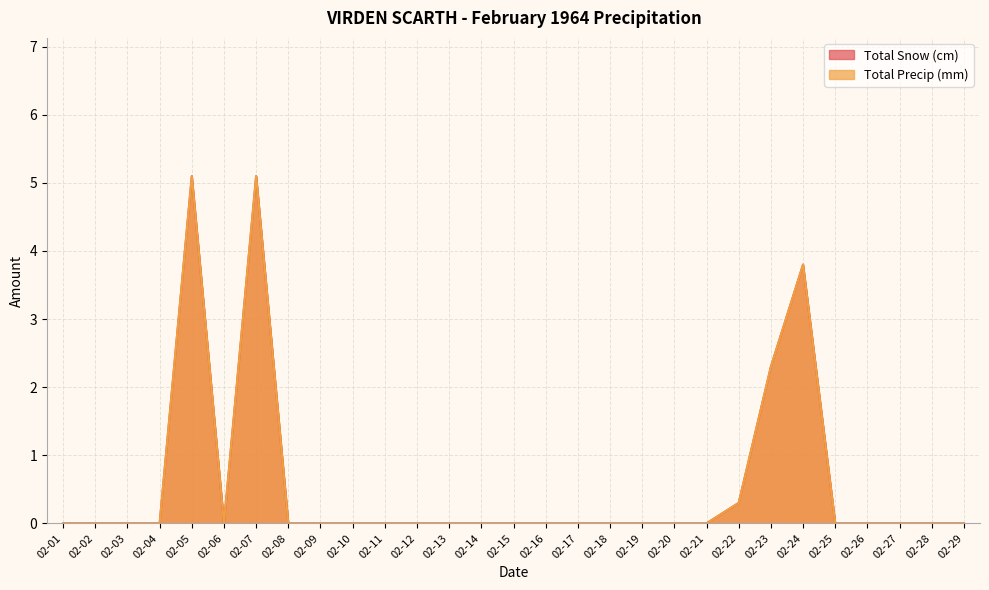

Reading left to right, transcribe all the data shown in this chart.

Total Snow (cm): 0.0	0.0	0.0	0.0	5.1	0.0	5.1	0.0	0.0	0.0	0.0	0.0	0.0	0.0	0.0	0.0	0.0	0.0	0.0	0.0	0.0	0.3	2.3	3.8	0.0	0.0	0.0	0.0	0.0
Total Precip (mm): 0.0	0.0	0.0	0.0	5.1	0.0	5.1	0.0	0.0	0.0	0.0	0.0	0.0	0.0	0.0	0.0	0.0	0.0	0.0	0.0	0.0	0.3	2.3	3.8	0.0	0.0	0.0	0.0	0.0